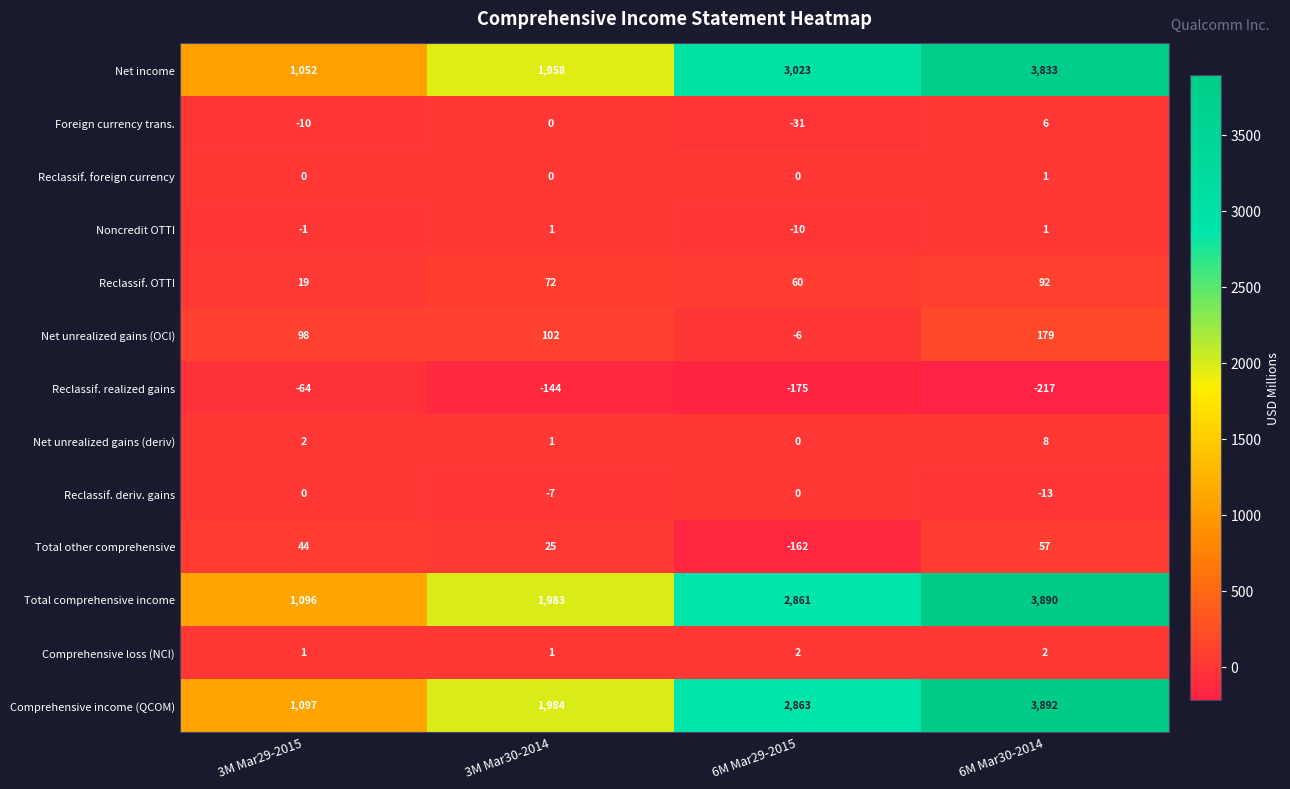

The Reclassif. deriv. gains series shows -13 at 6M Mar30-2014. True or false?

True